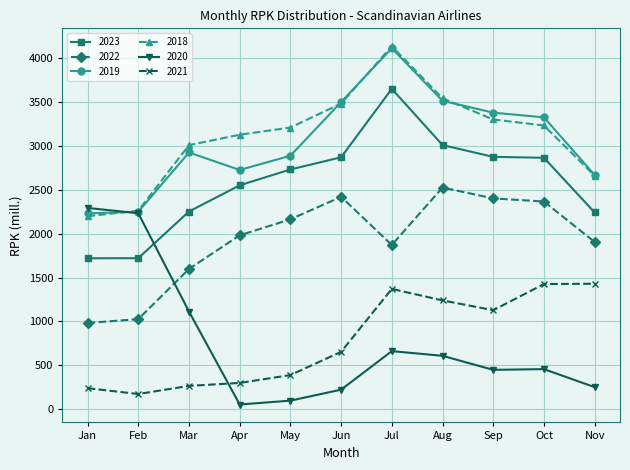

What are all the series names shown in the legend?

2023, 2022, 2019, 2018, 2020, 2021